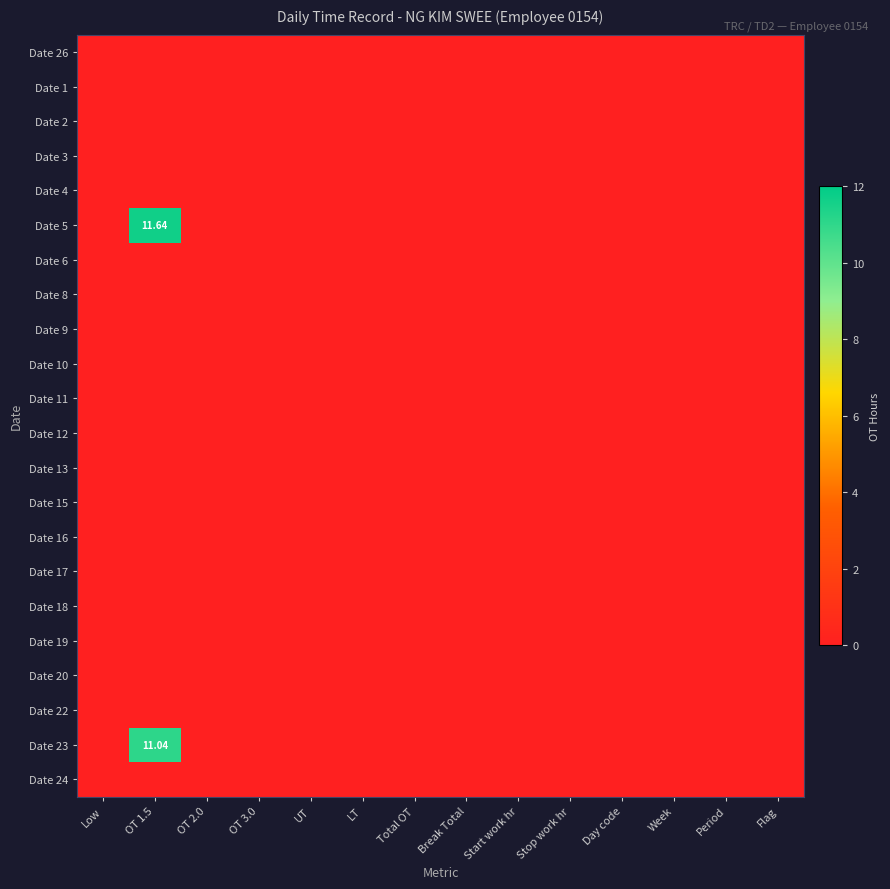

The value of Date 6 at Break Total is 0.0. True or false?

True